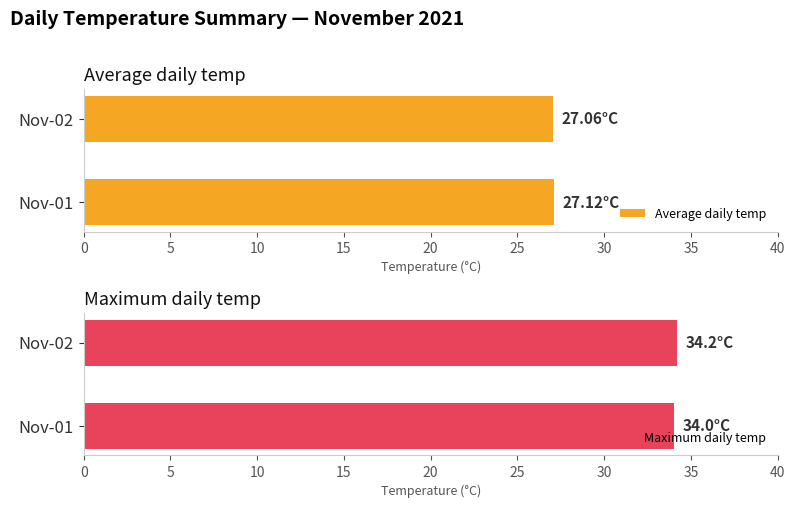

At how many categories does at least one series exceed 32?

2